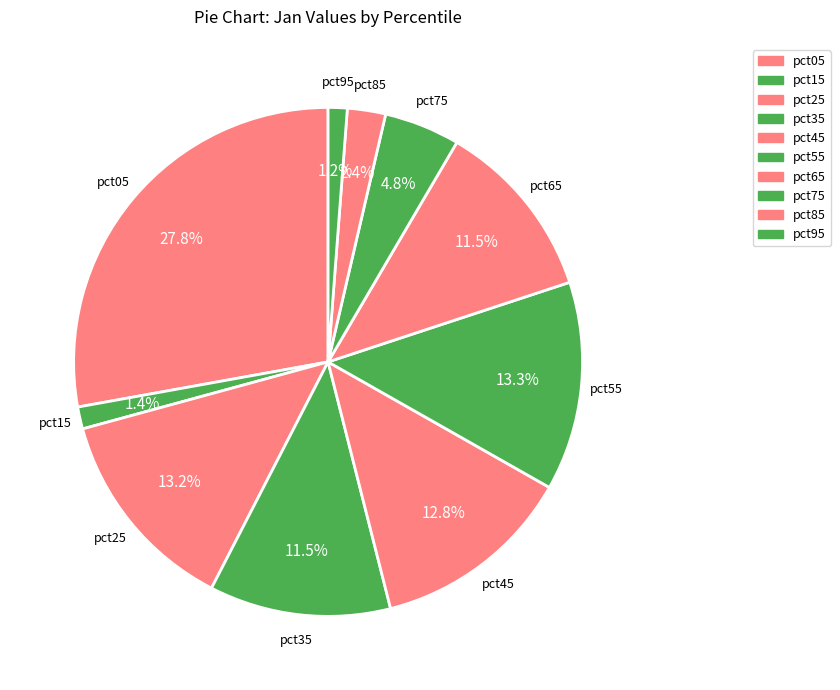

How many segments does this pie chart have?

10